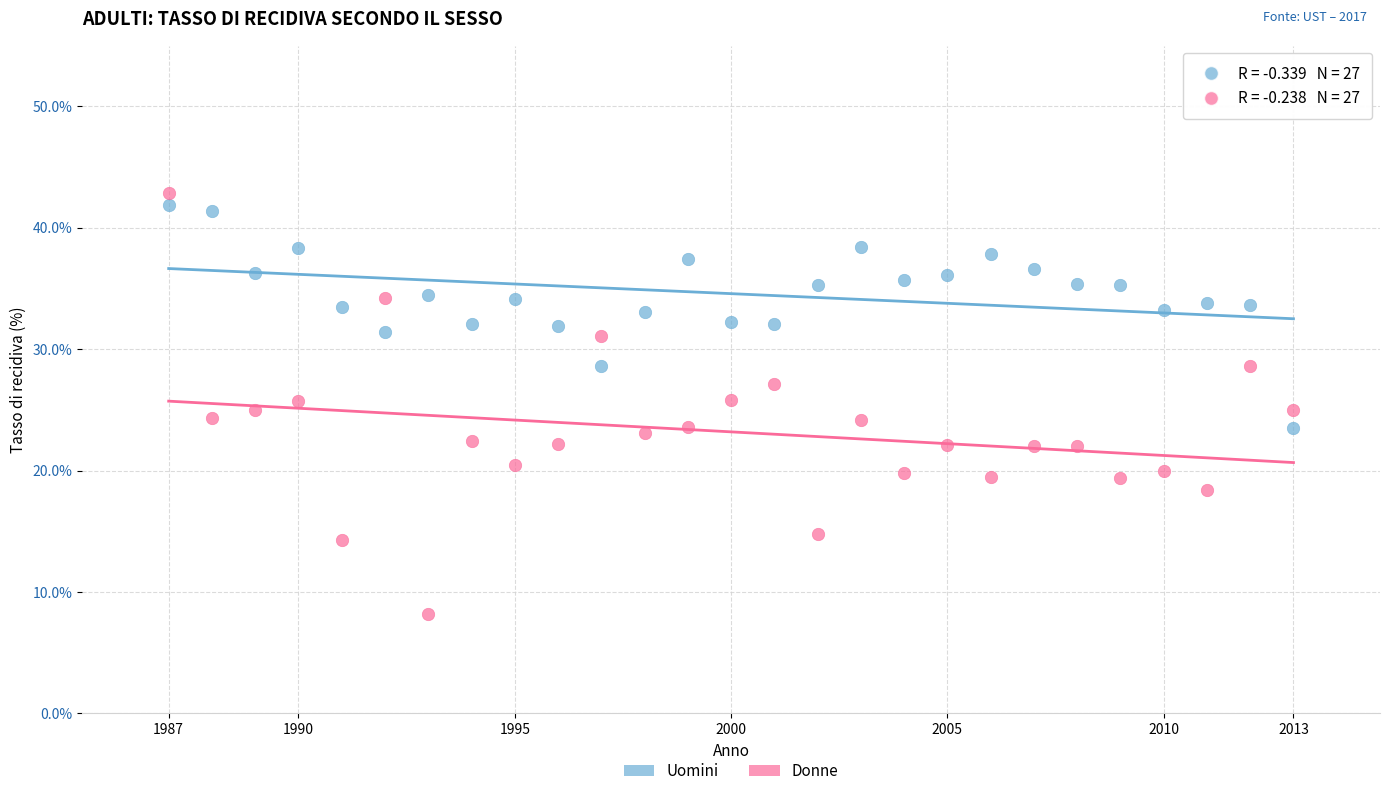

Which series reaches the maximum Y coordinate?

Donne